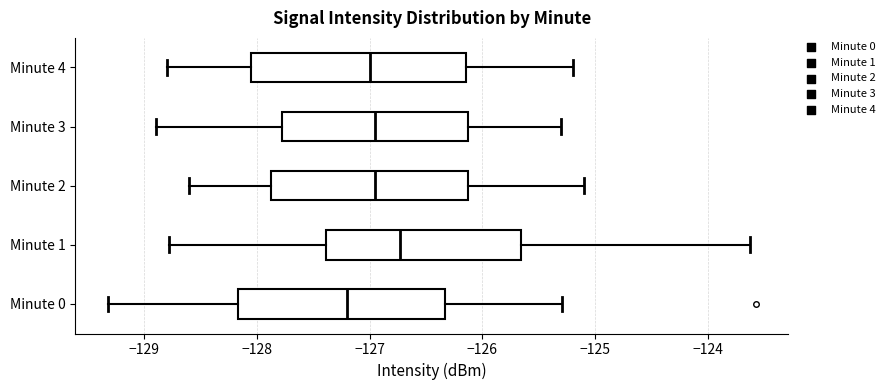

Reading bottom to top, transcribe this box plot: for each box, give where its median line is, the range the box spans, and where its two whiskers end, as read against the x-axis. The values are not printed on the chart, so give them approximately, as read against the axis.

Minute 0: median -127.2, box -128.2 to -126.3, whiskers -129.3 to -125.3
Minute 1: median -126.7, box -127.4 to -125.7, whiskers -128.8 to -123.6
Minute 2: median -126.9, box -127.9 to -126.1, whiskers -128.6 to -125.1
Minute 3: median -126.9, box -127.8 to -126.1, whiskers -128.9 to -125.3
Minute 4: median -127.0, box -128.0 to -126.1, whiskers -128.8 to -125.2